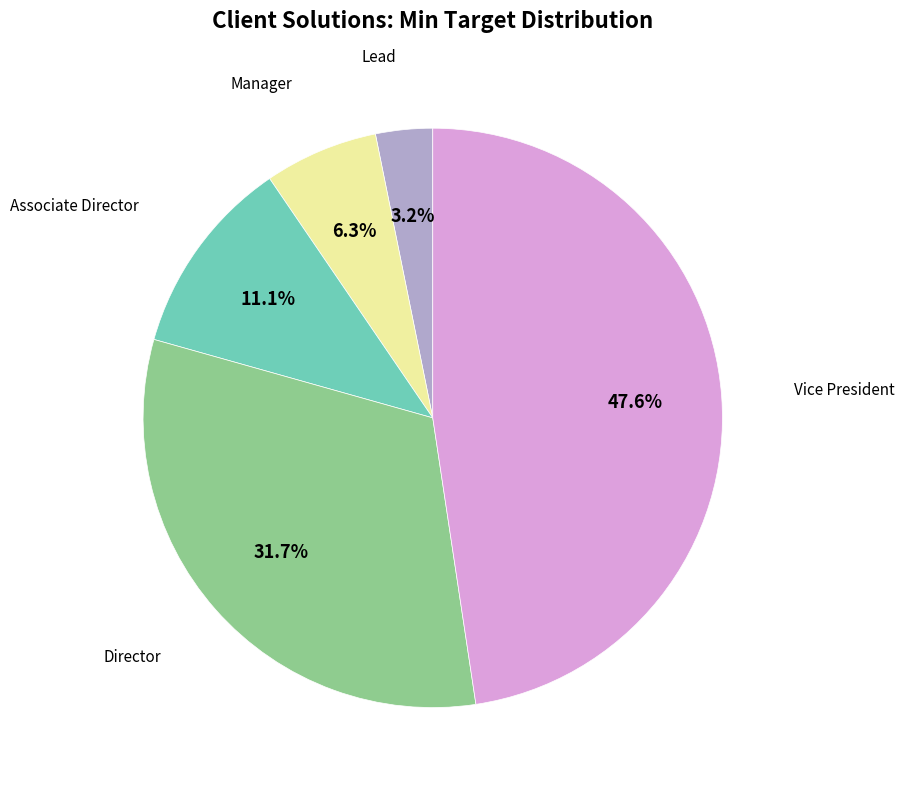

Is there a majority slice in this chart?

No